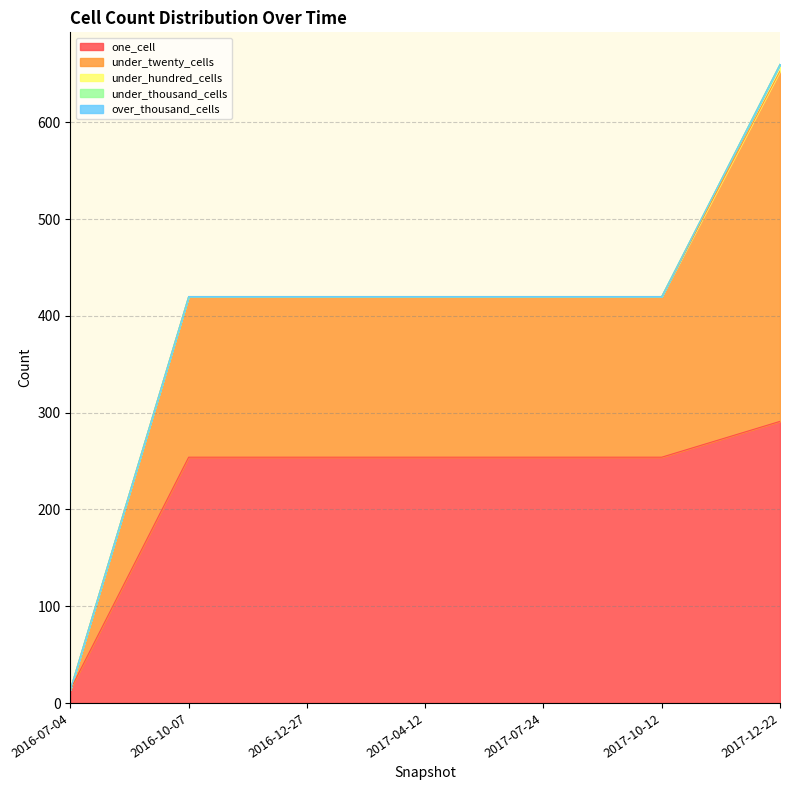

What is the difference between the highest and lowest values at 2017-04-12?

254